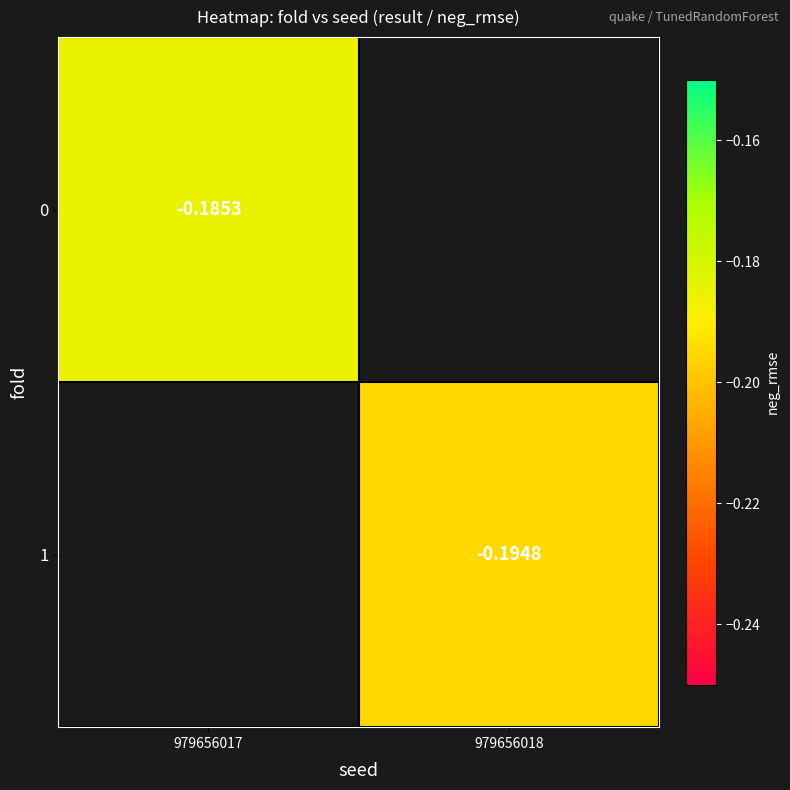

Is the value of 1 at 979656018 greater than the value of 0 at 979656017?

No